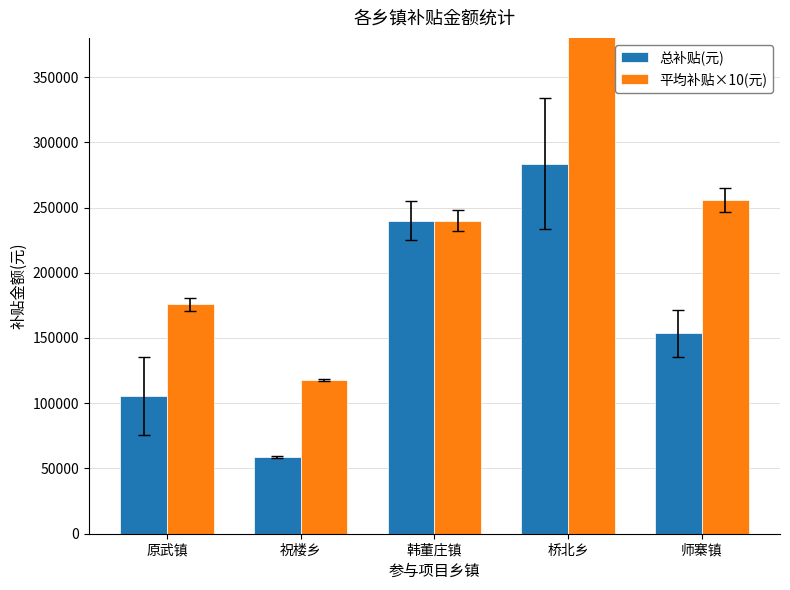

What is the label of the 2nd bar from the right?

桥北乡